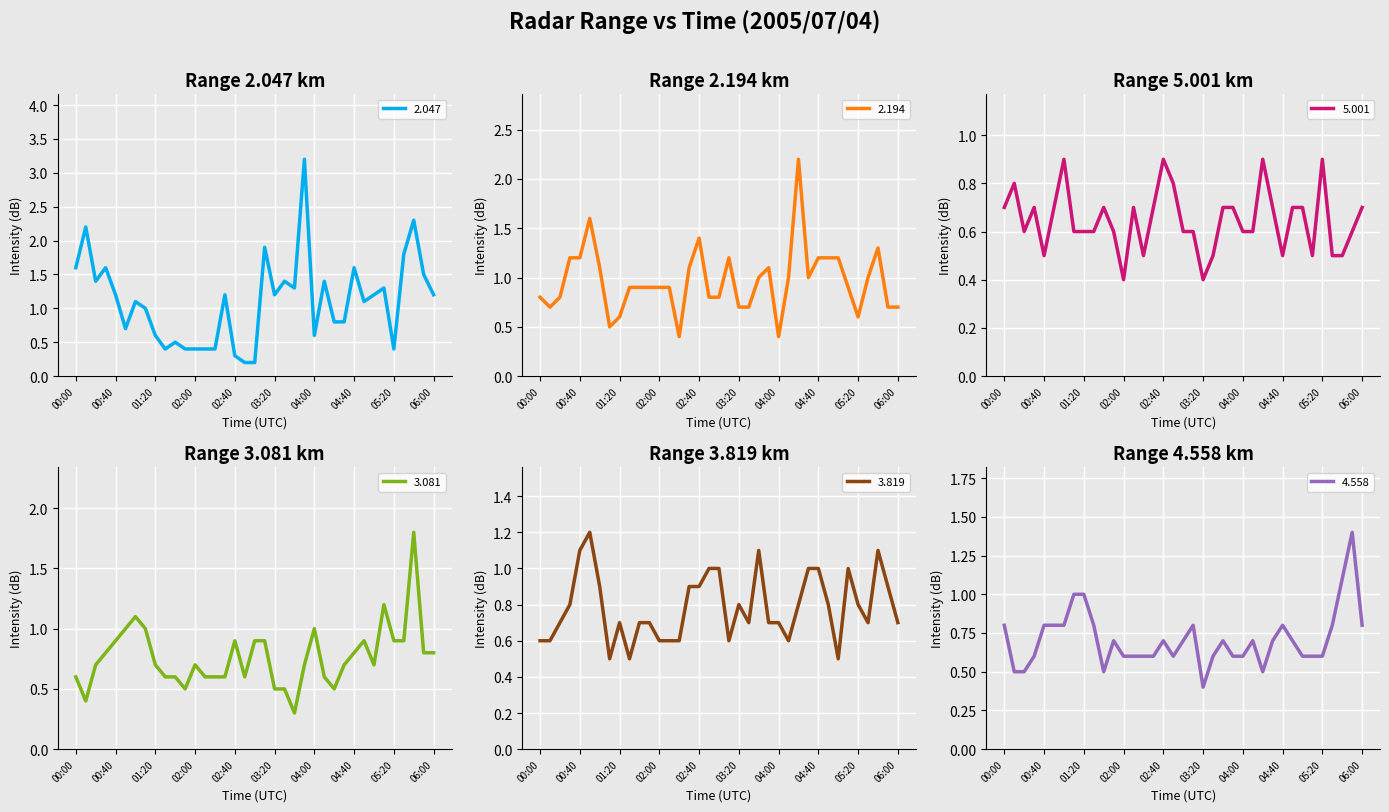

Which series ends up on top after the final intersection of 3.819 and 4.558?

4.558